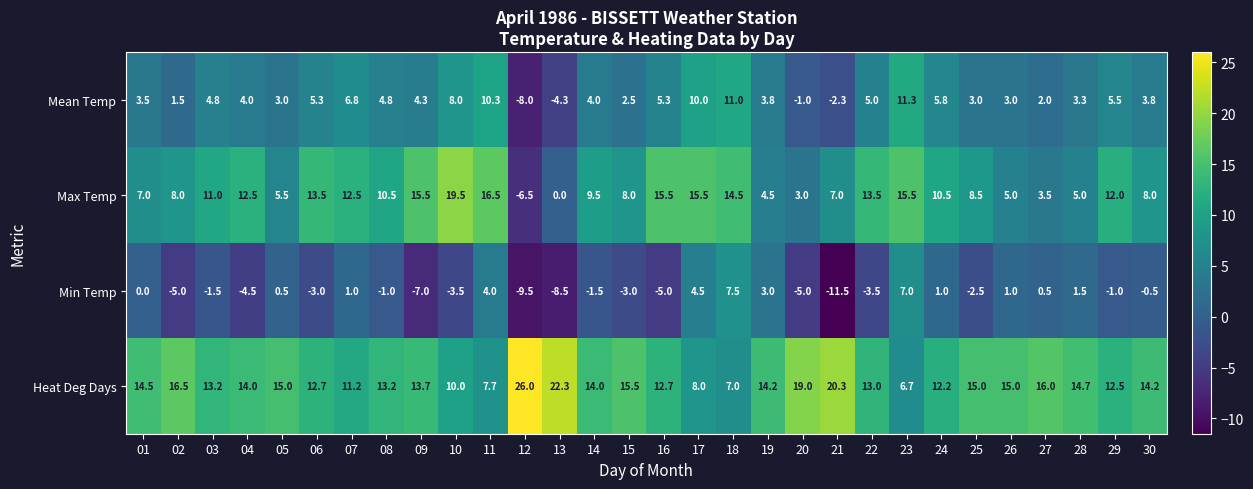

Rank the series by their average value, from highest to lowest.

Heat Deg Days, Max Temp, Mean Temp, Min Temp